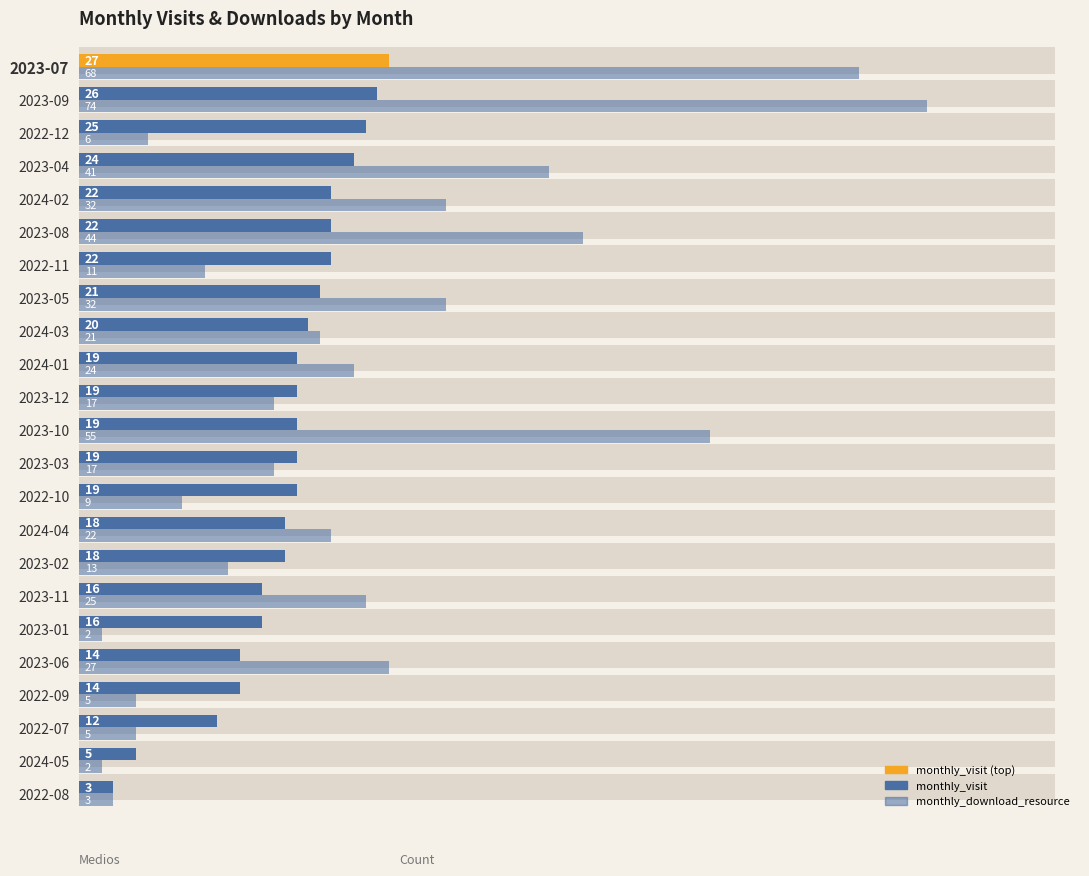

What is the difference between the highest and lowest values at 2023-02?

5